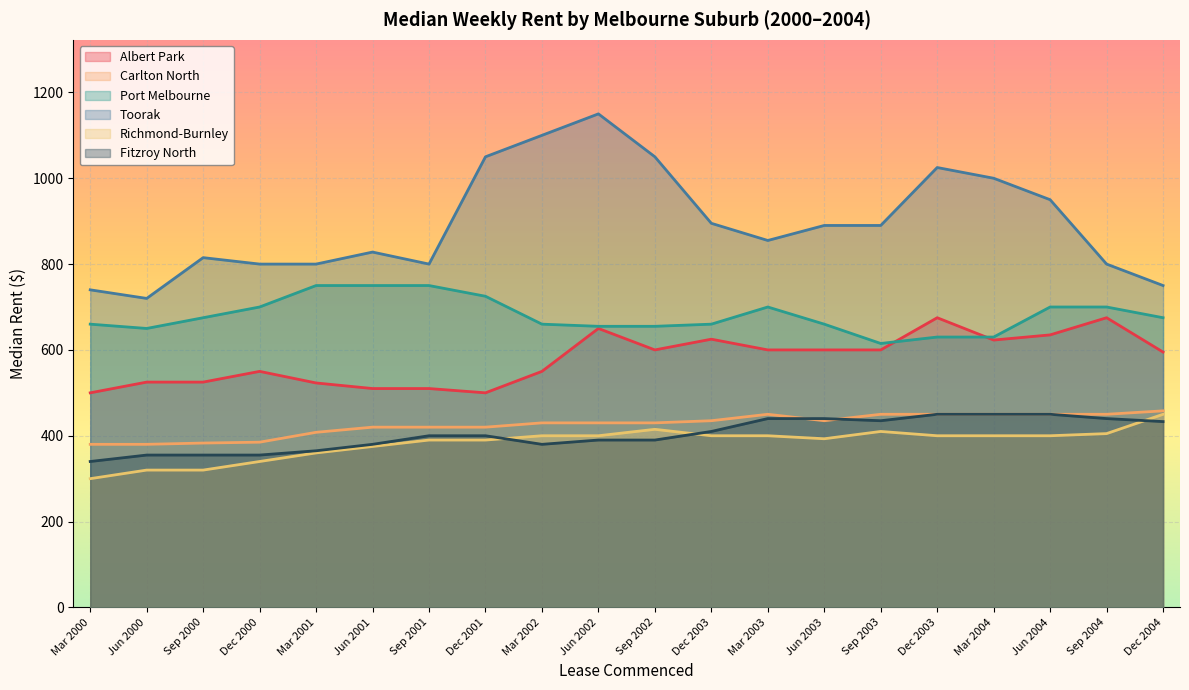

At how many categories does at least one series exceed 489?

20